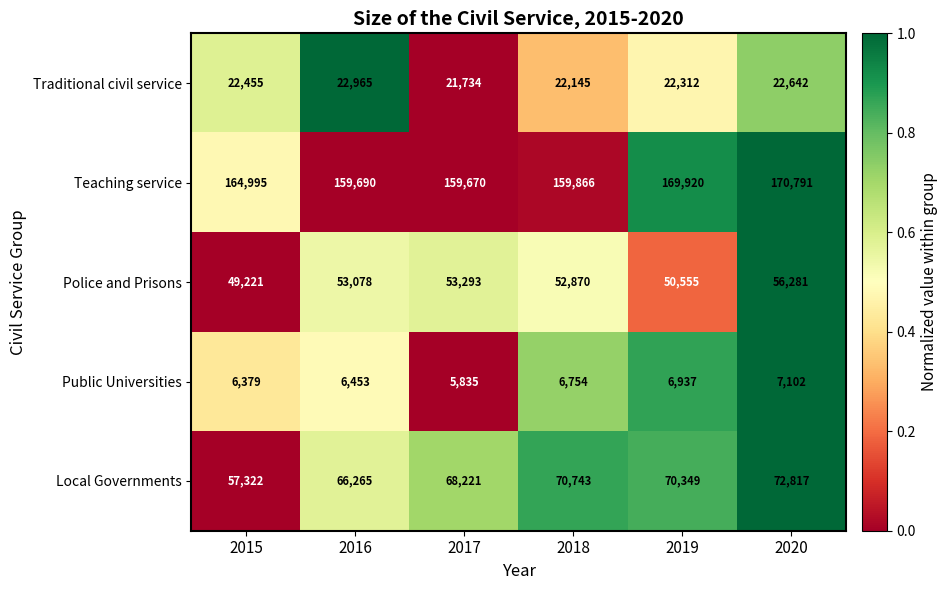

What is the sum of the Local Governments values at 2020 and 2016?

139082